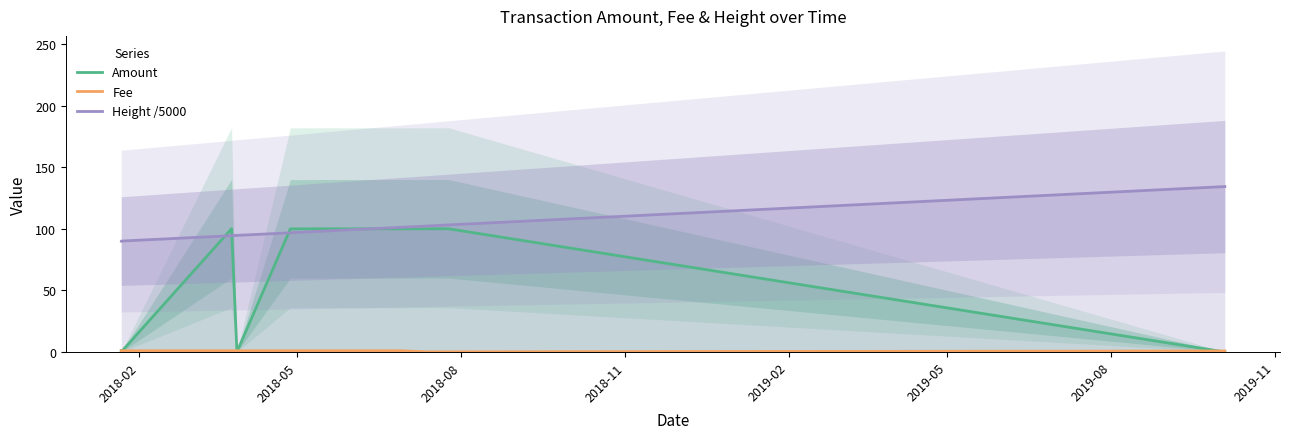

List the series in order of their peak value, highest first.

Height /5000, Amount, Fee